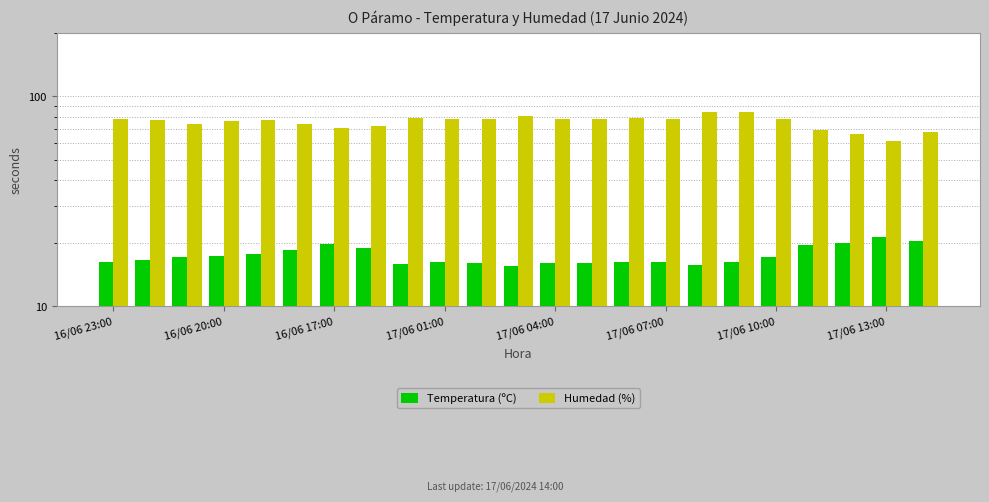

What is the average value of the Temperatura (ºC) series?

17.5